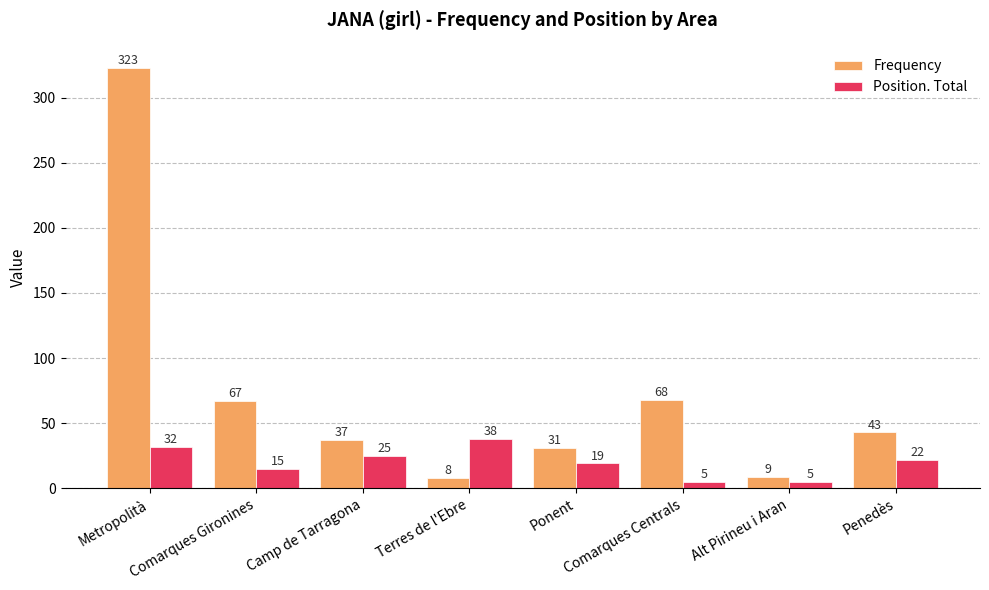

What is the spread (max minus min) of values at Metropolità?

291